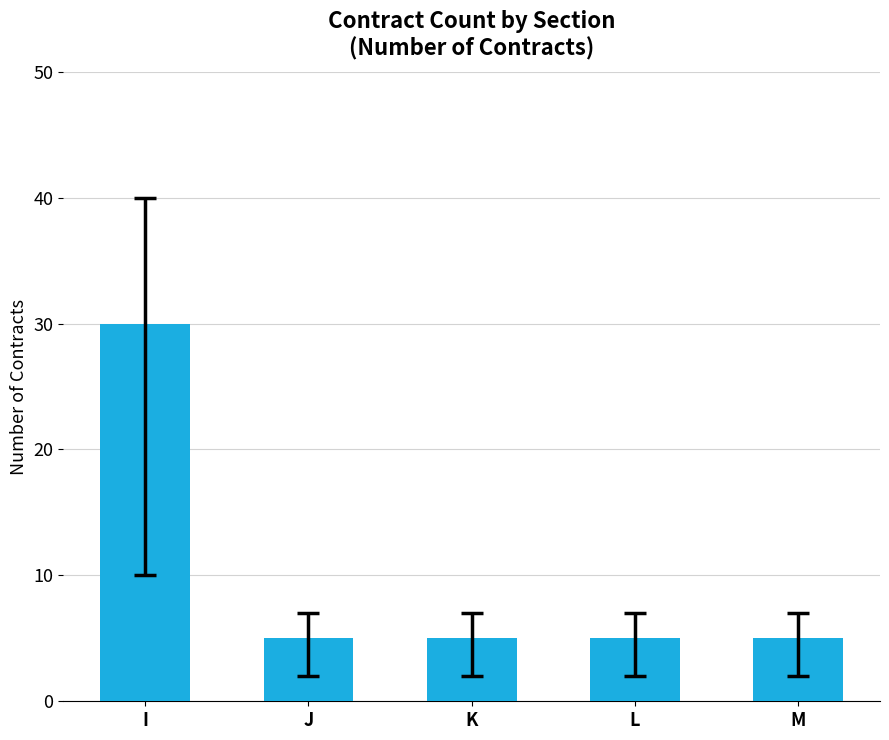

What is the approximate value at J?

5